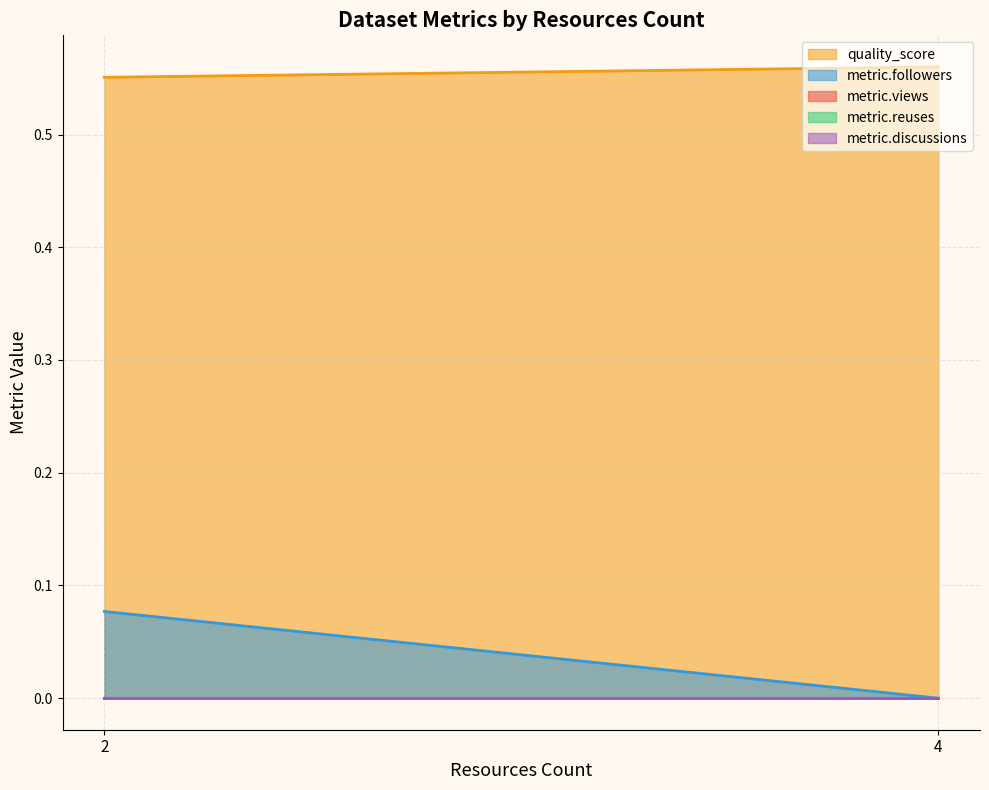

How many lines are shown in the chart?

5